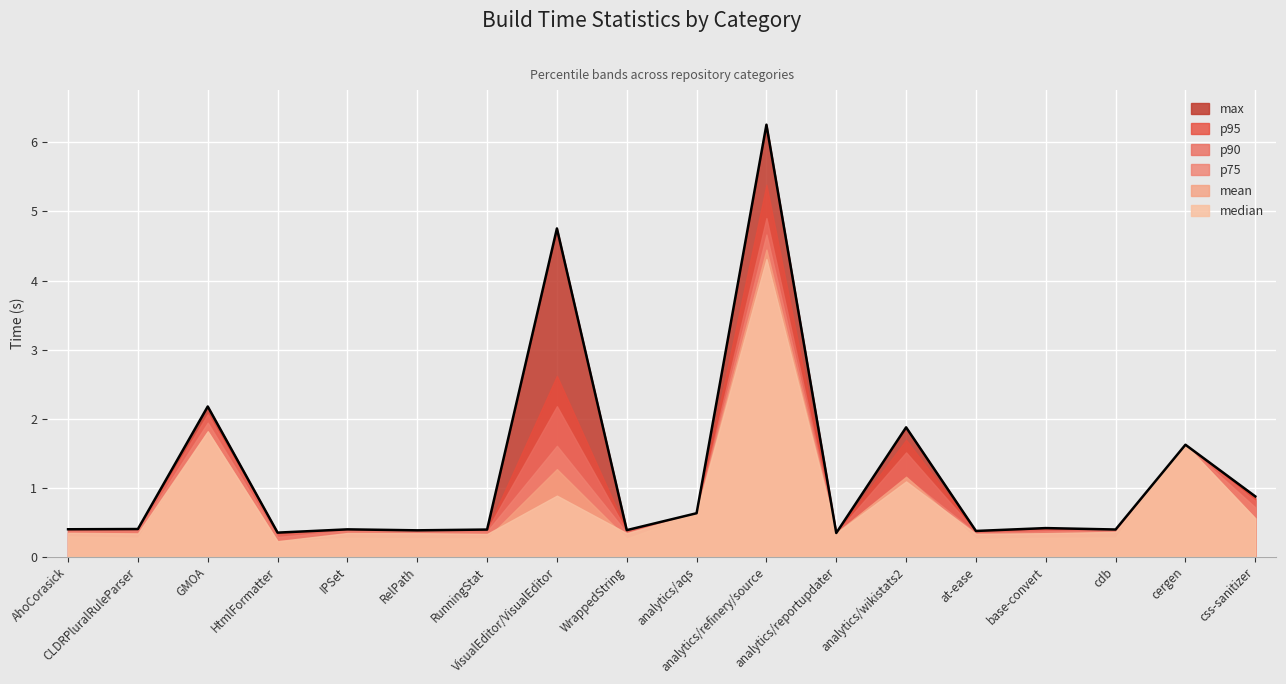

What is the label of the 7th point from the left?

RunningStat